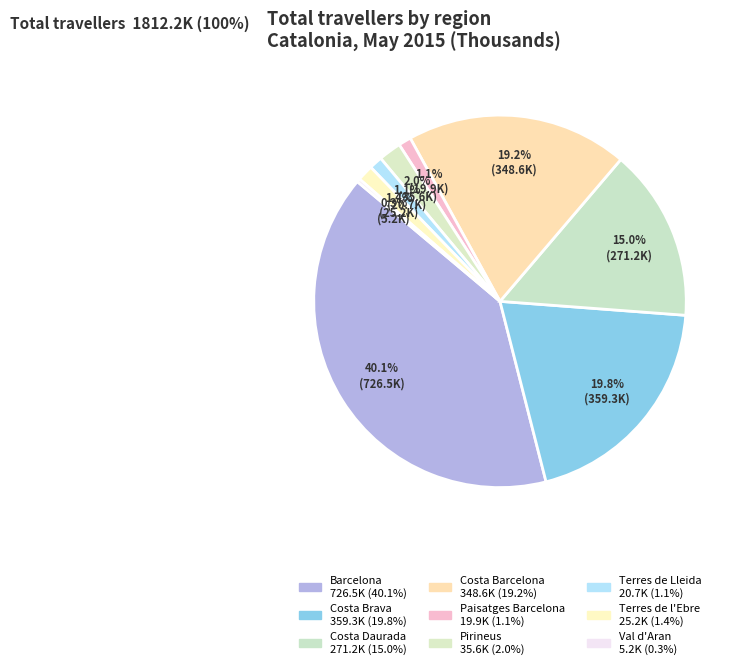

Count the number of slices in the pie.

9